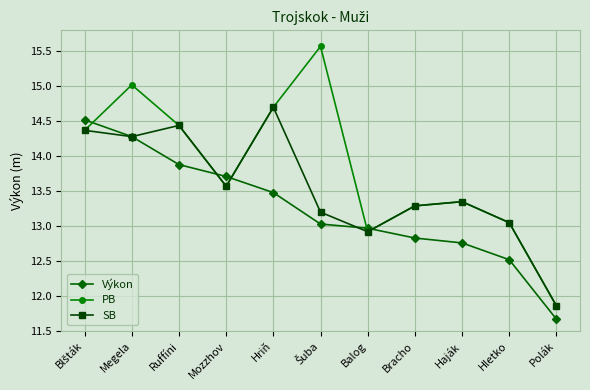

Which series has the largest range (max minus min)?

PB